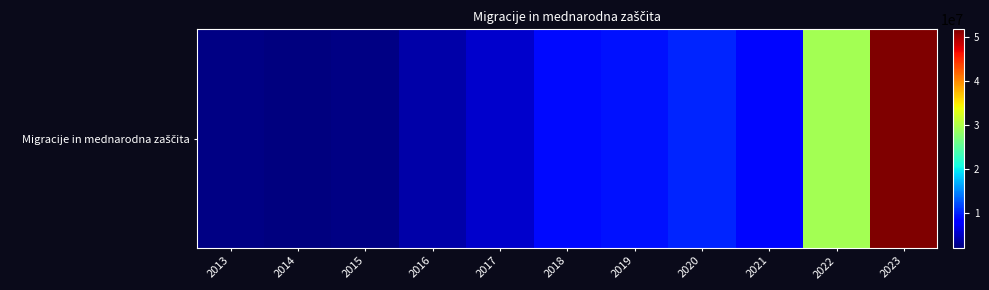

Reading left to right, transcribe all the data shown in this chart.

2013=2415636	2014=2204321	2015=2506193	2016=4102909	2017=5635694	2018=8806959	2019=9251836	2020=10233538	2021=8681238	2022=29437753	2023=51808244